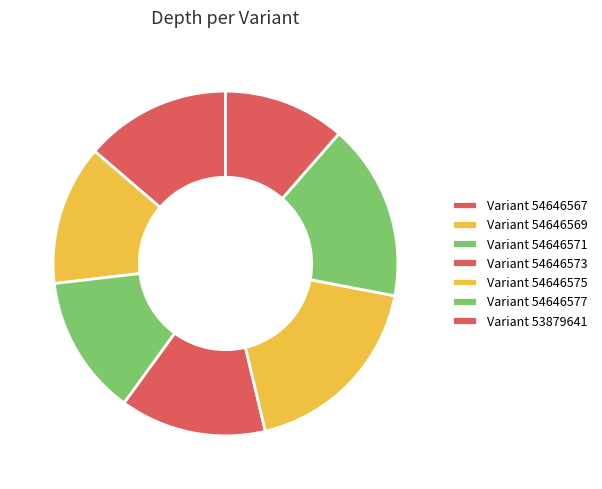

Count the number of slices in the pie.

7